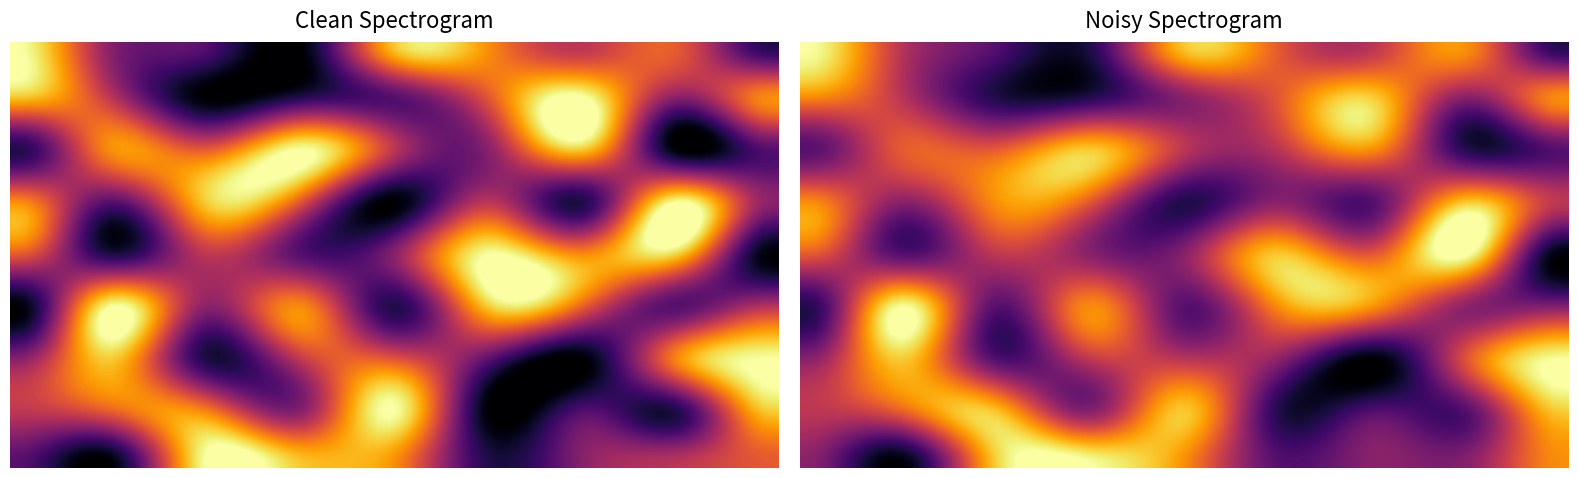

Rank the categories by row4 value from highest to lowest.

7, 2, 0, 3, 5, 8, 1, 6, 4